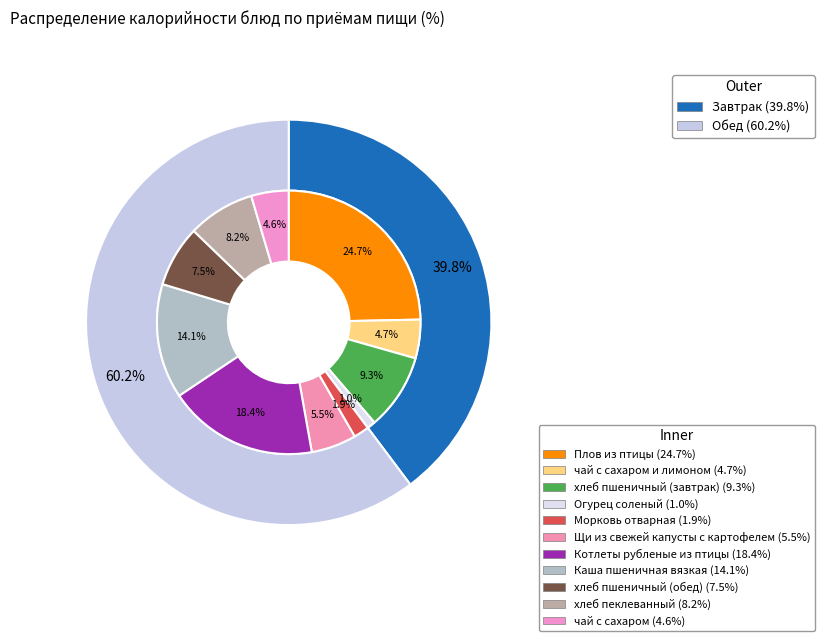

To the nearest percent, what is the combined percentage of хлеб пшеничный (завтрак) and хлеб пшеничный (обед)?

17%